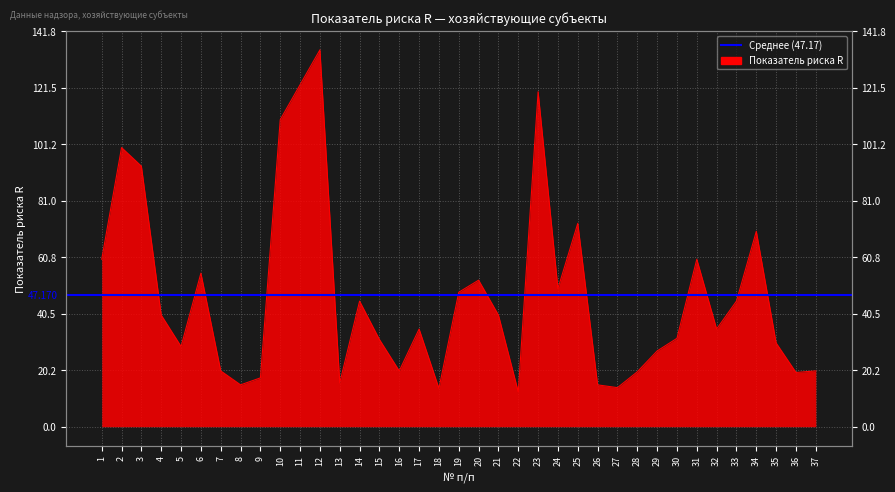

True or false: the data shows 56.0 at 10.

False